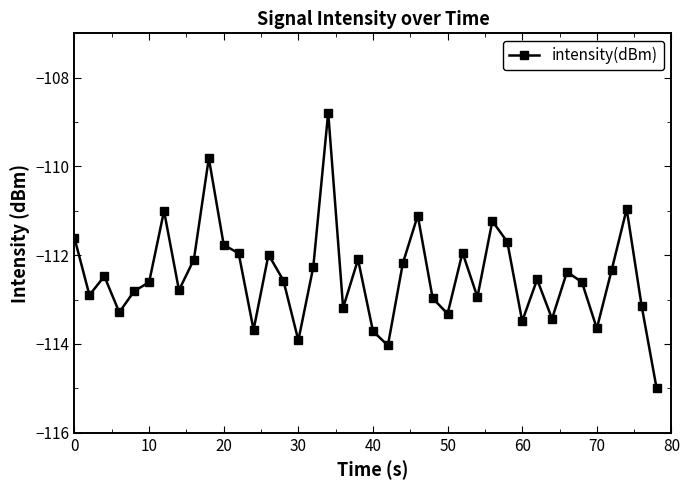

What is the value of the 15th point from the left?

-112.6